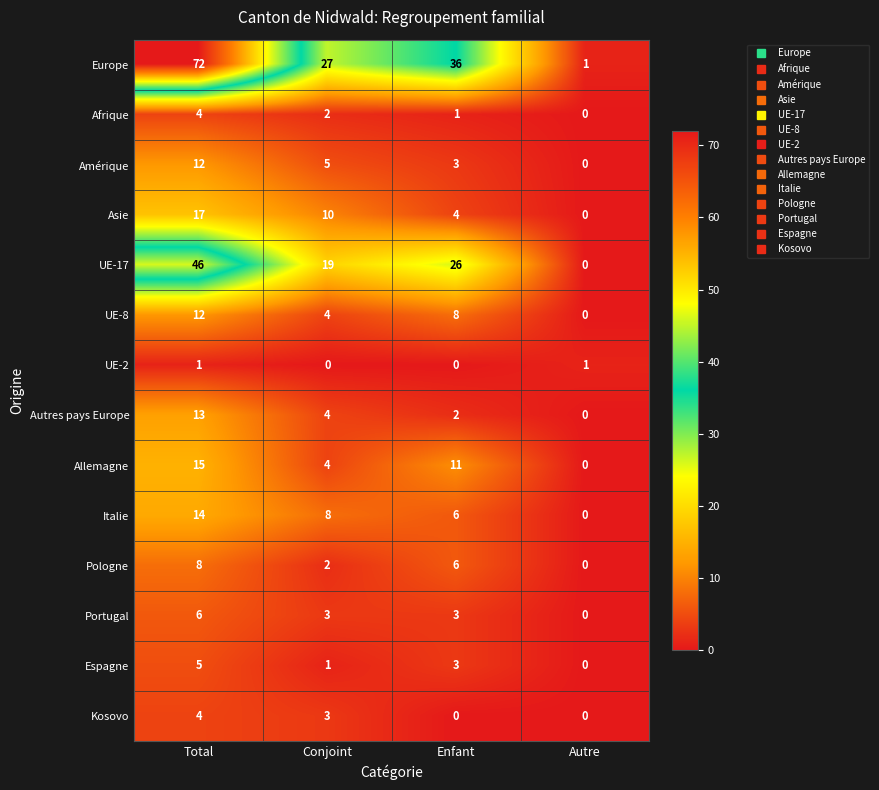

Is the value of UE-17 at Enfant greater than the value of Afrique at Enfant?

Yes